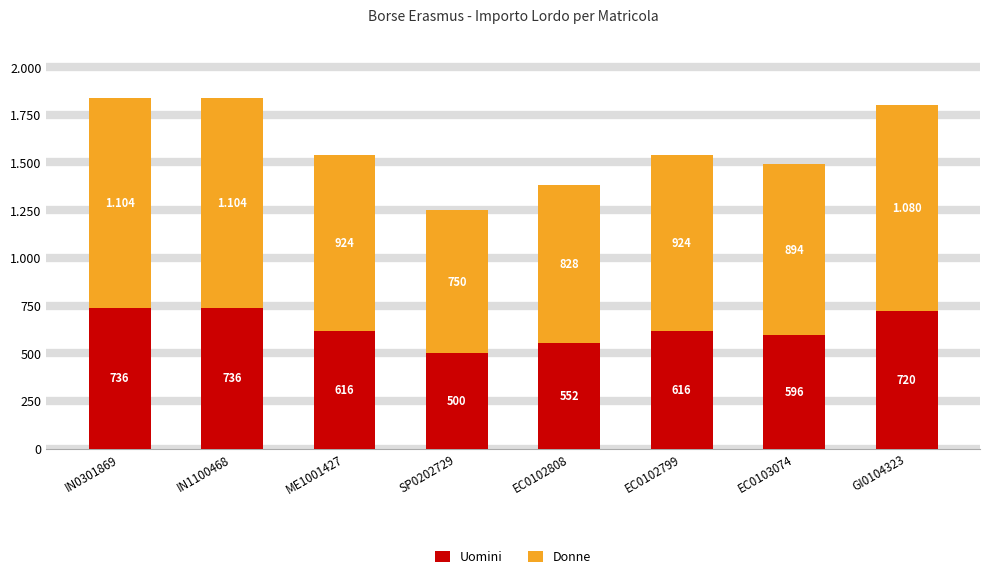

What is the value of the Uomini bar at the 1st from the left?

736